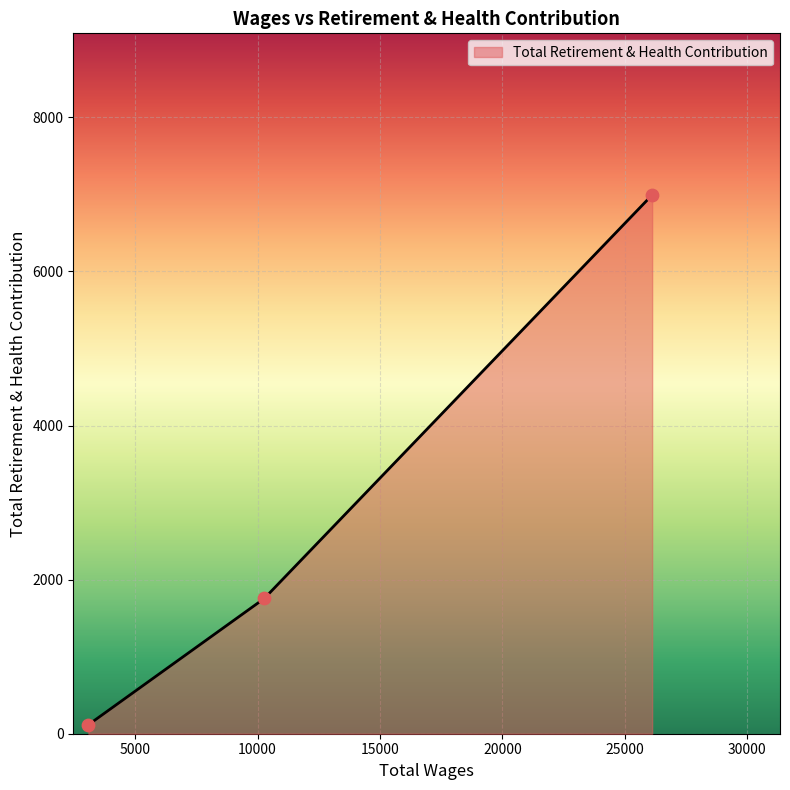

What is the sum of all values?

8863